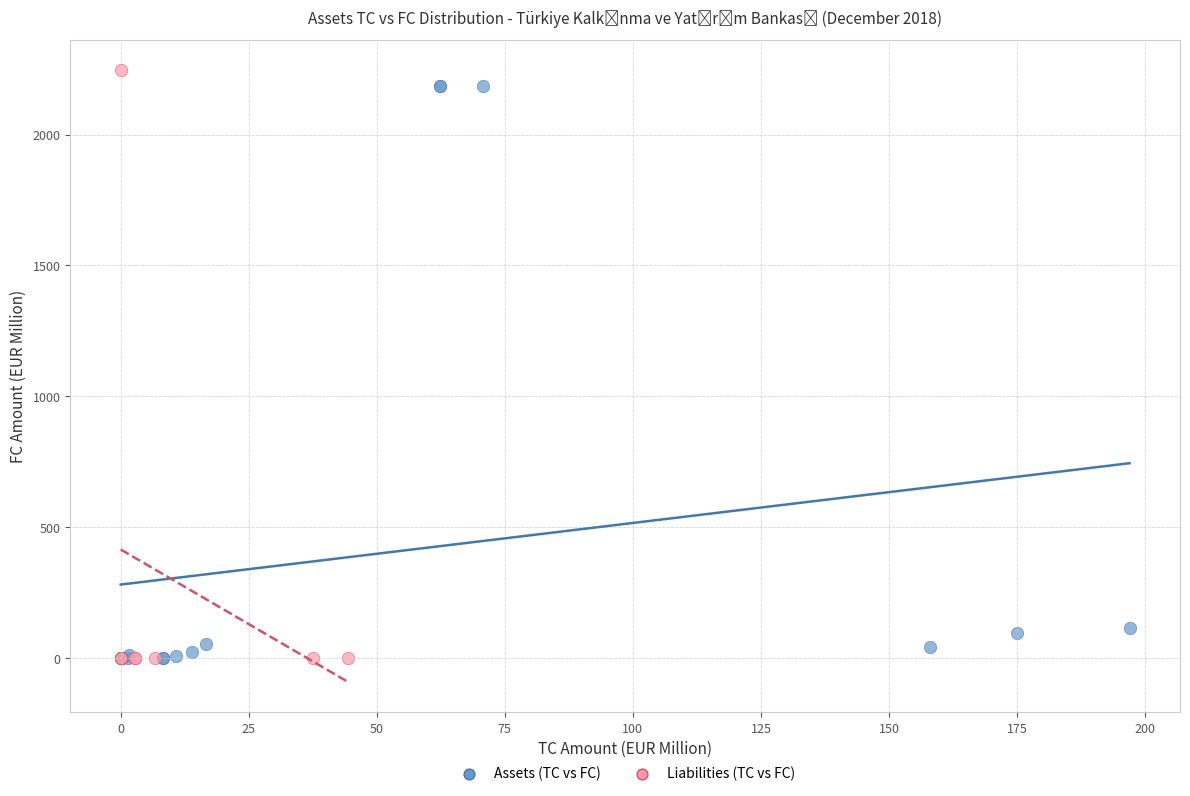

What are all the series names shown in the legend?

Assets (TC vs FC), Liabilities (TC vs FC)